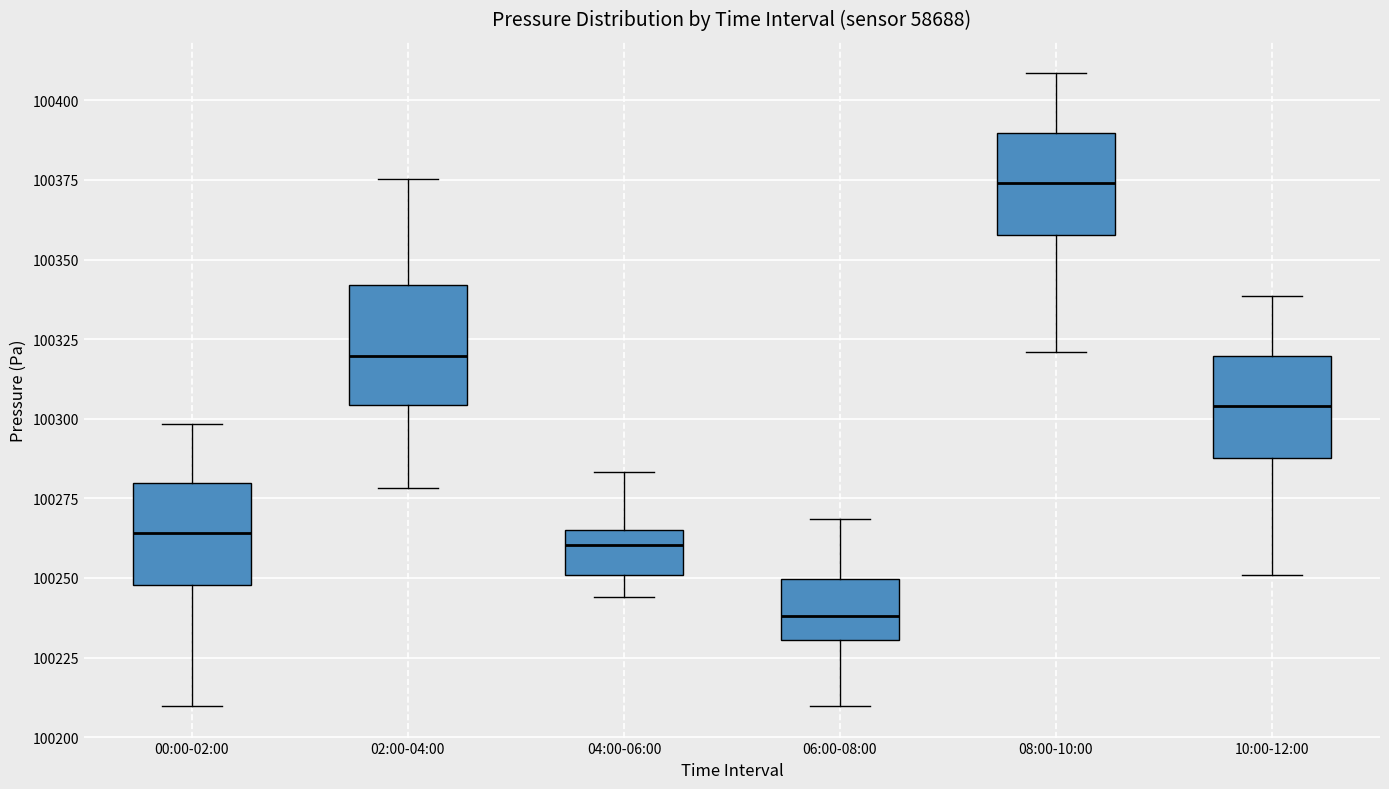

Comparing the boxes themselves (not the whiskers), which one is the tallest?

02:00-04:00